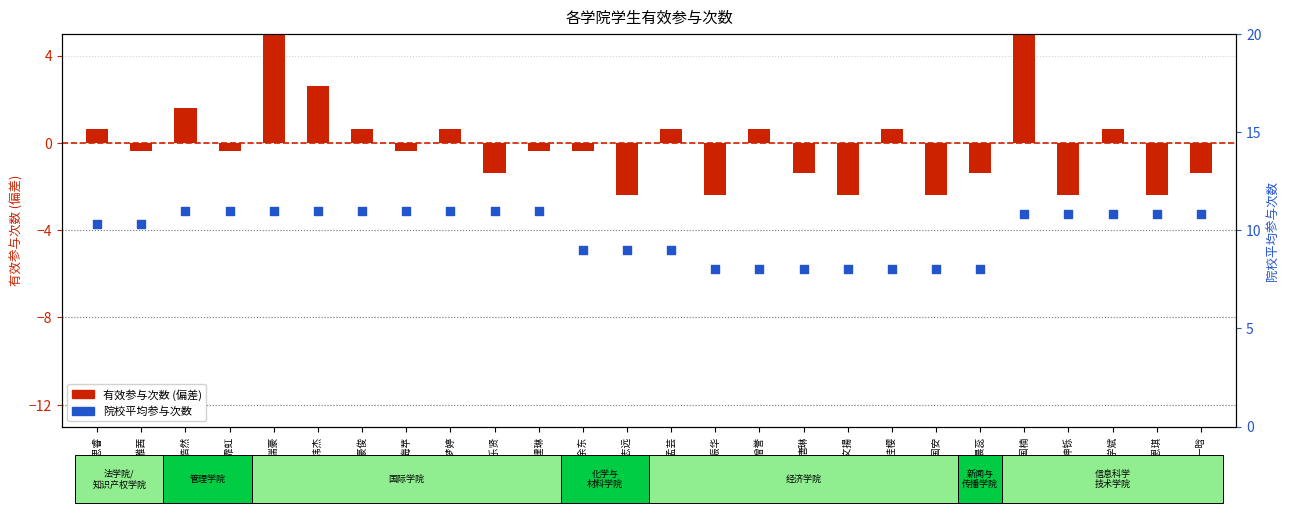

What is the total value across all series at 刘思睿?

10.9